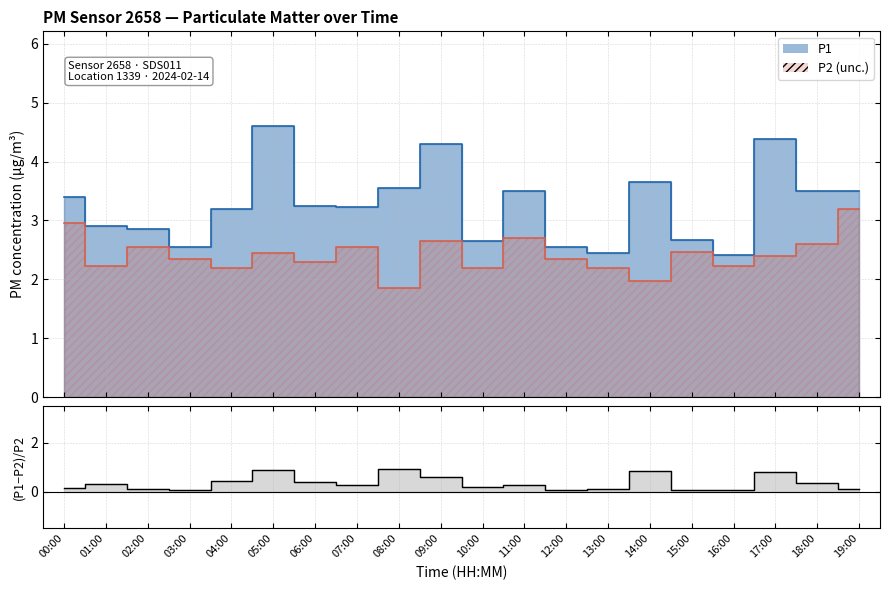

Is it true that the value at 13:00 is 0.2?

False